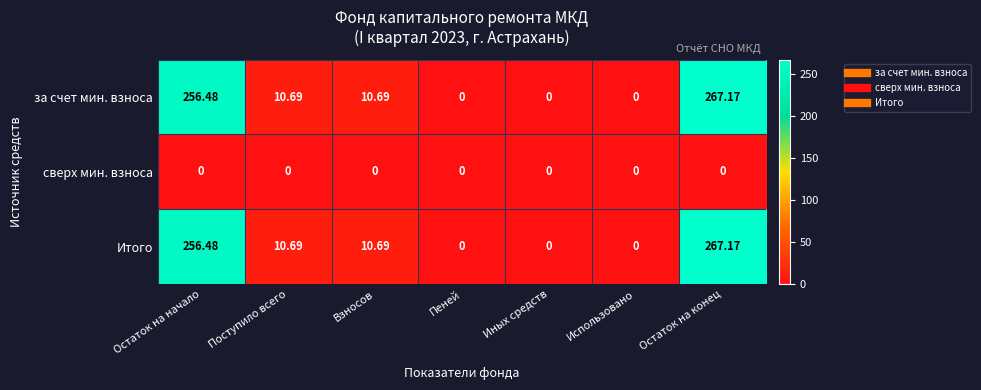

How many data points does each series have?

7